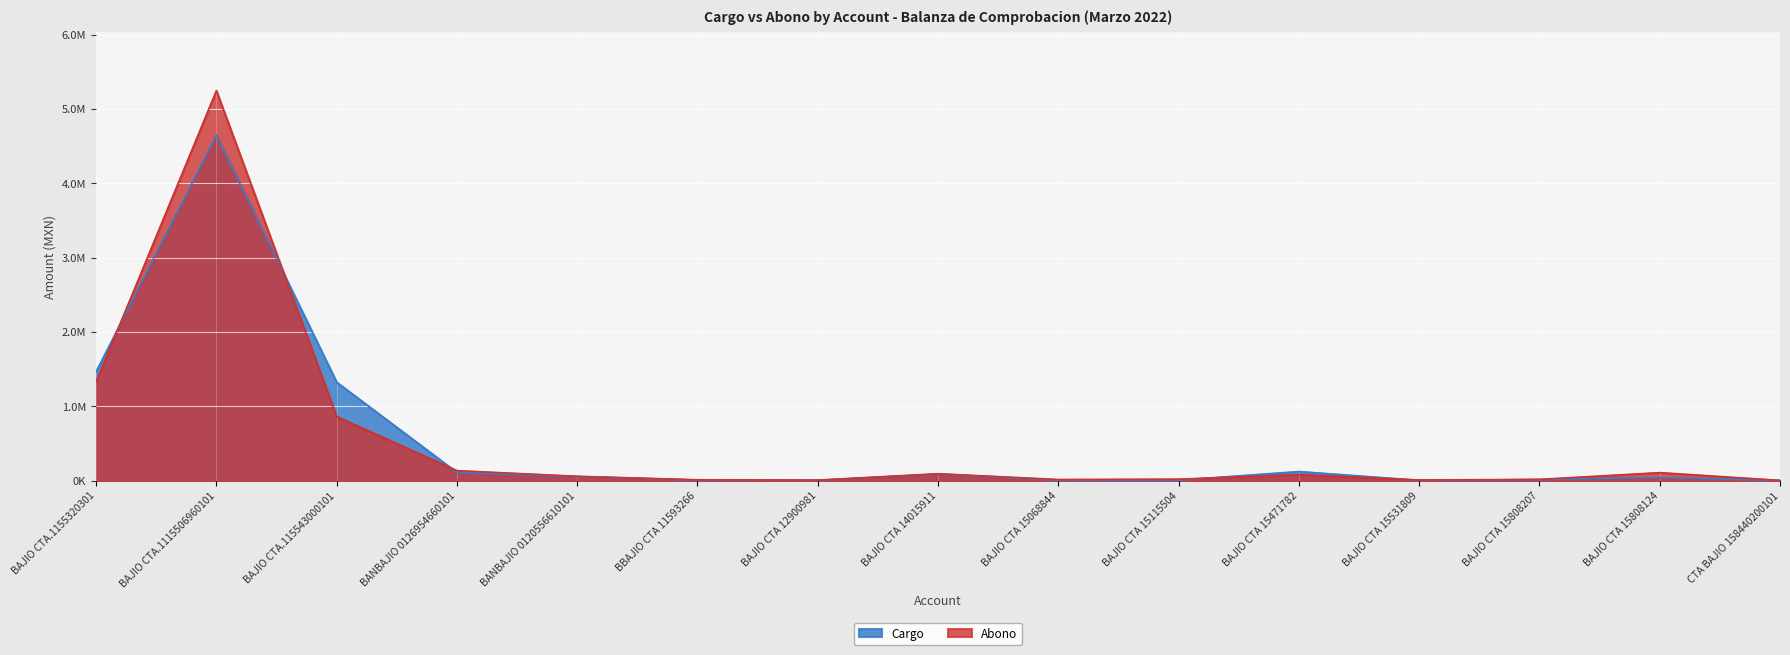

What is the difference between the highest and lowest values at BAJIO CTA 15808124?

64277.9